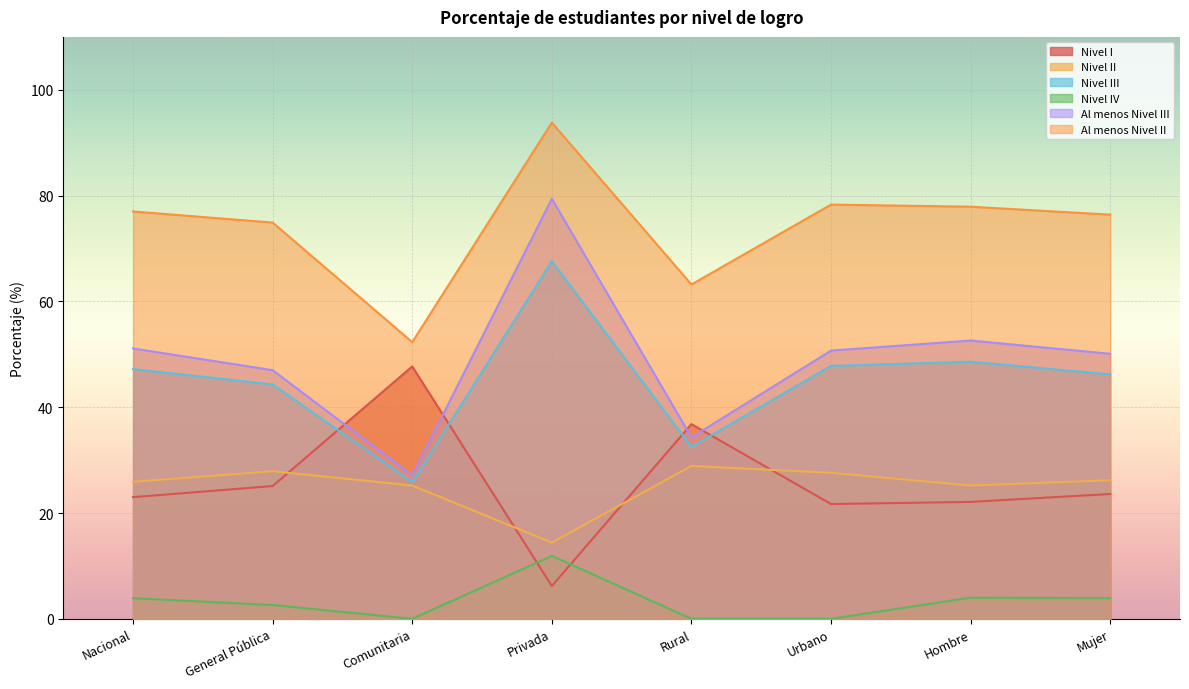

Which series has the largest range (max minus min)?

Al menos Nivel III